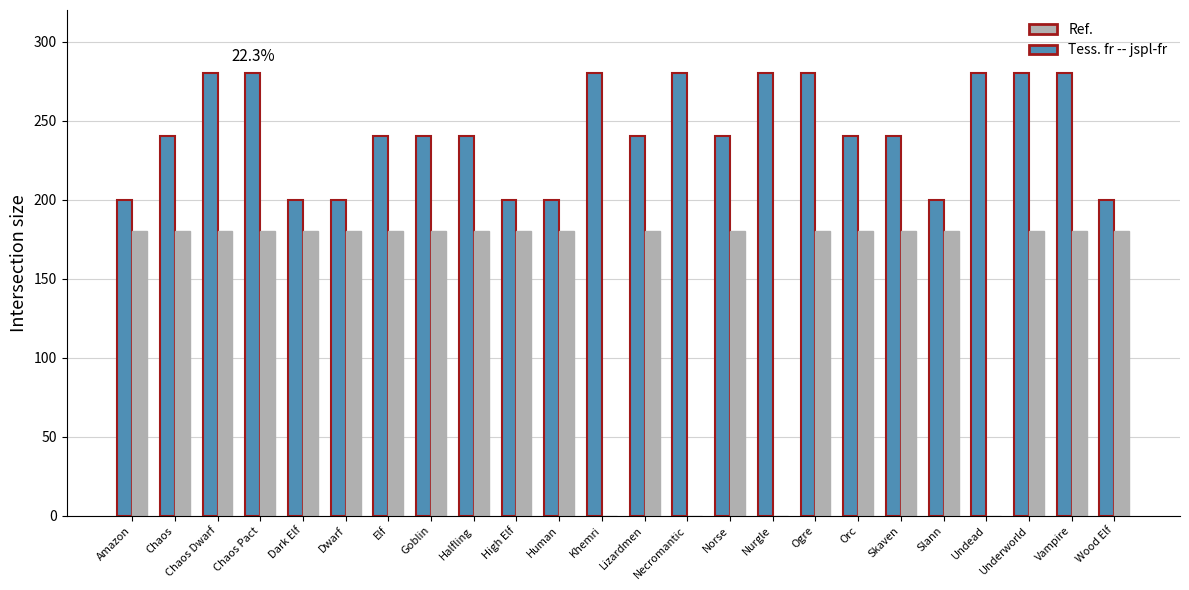

Between Norse and Wood Elf, which series saw the biggest shift?

Ref.